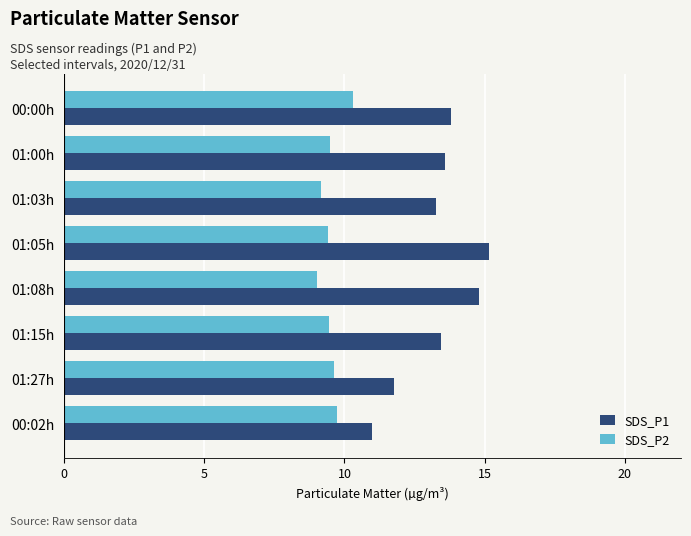

How many distinct data groups are displayed?

2